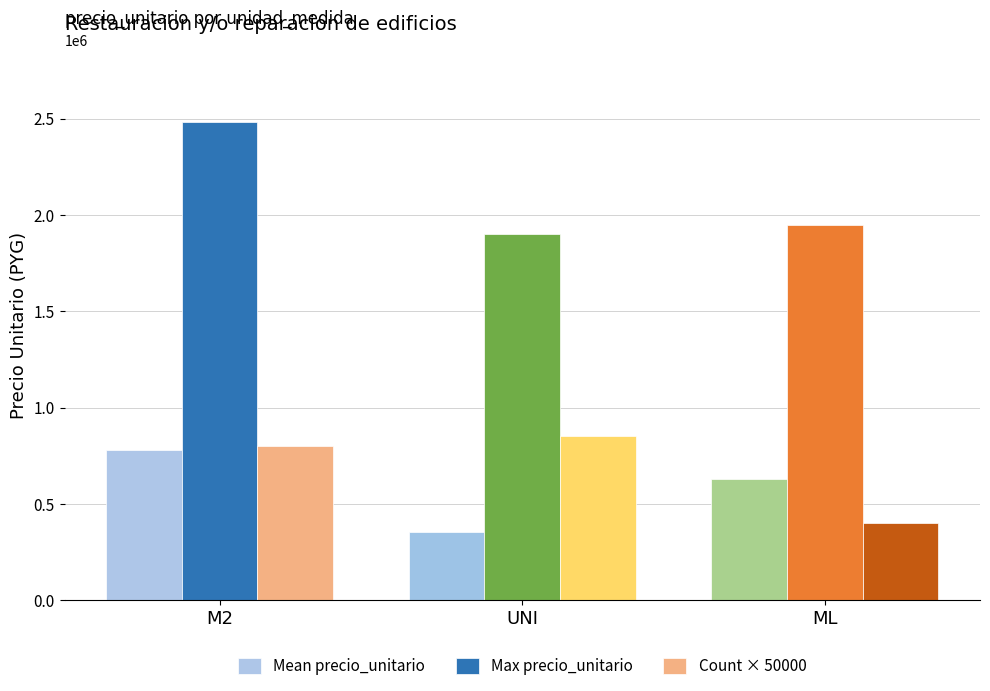

True or false: Count × 50000 has a value of 1377510 at M2.

False